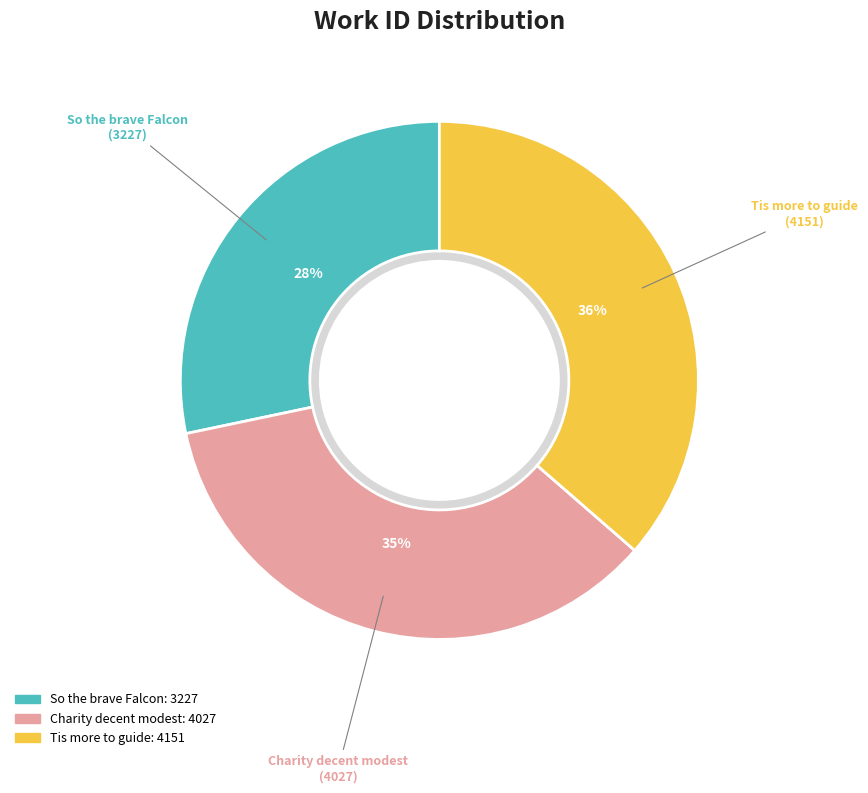

How many segments does this pie chart have?

3